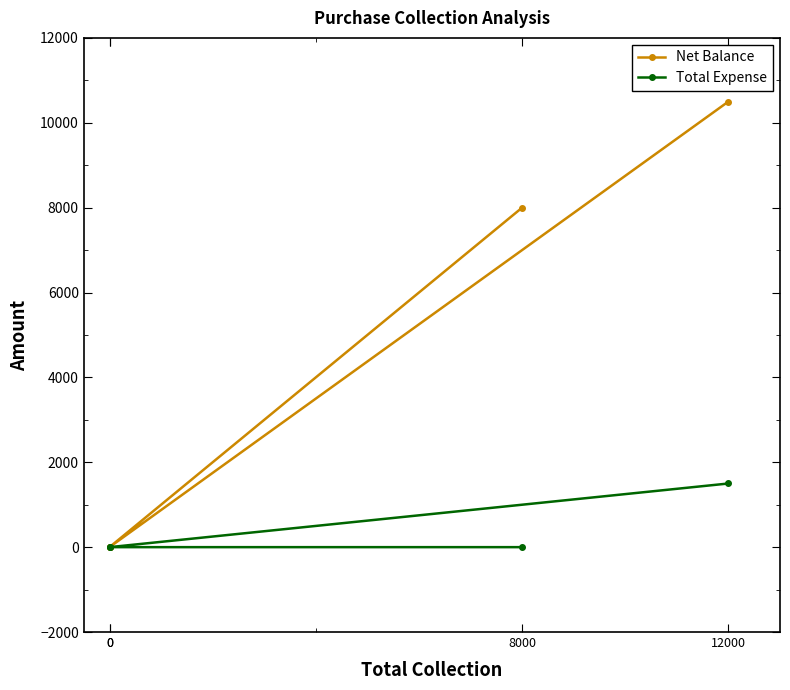

True or false: Net Balance and Total Expense intersect in this chart.

False